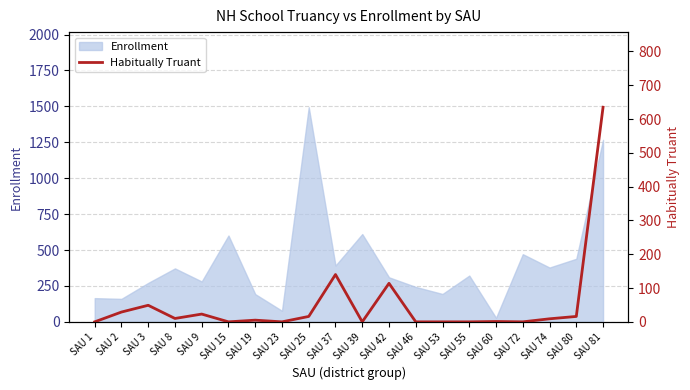

How many data points does each series have?

20